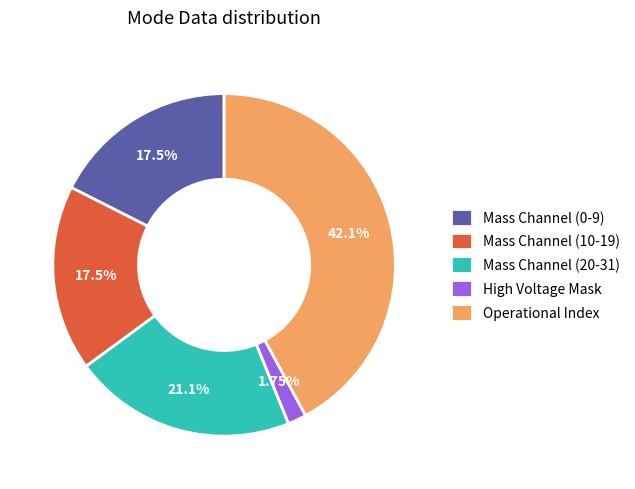

Which category has the biggest portion of the pie?

Operational Index